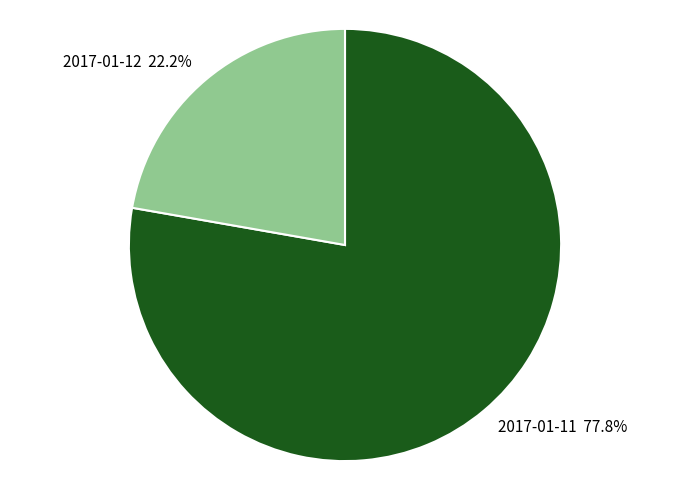

Which slice is the smallest?

2017-01-12